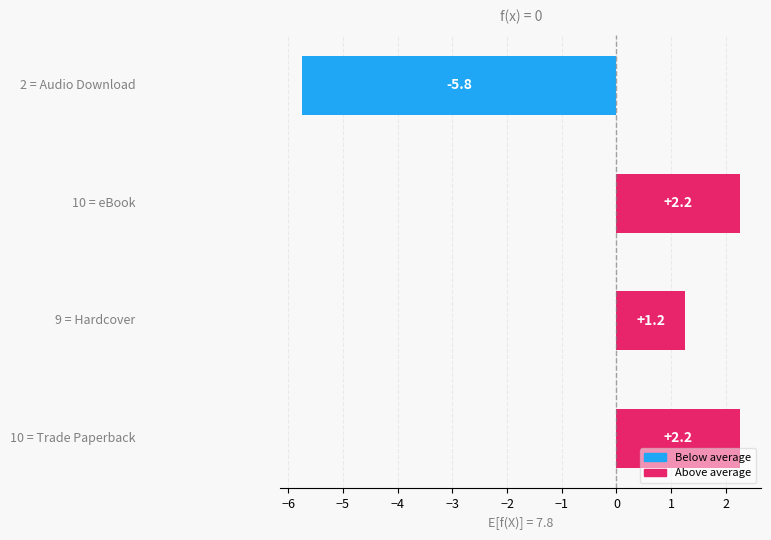

What is the difference between the maximum and minimum values?

8.0